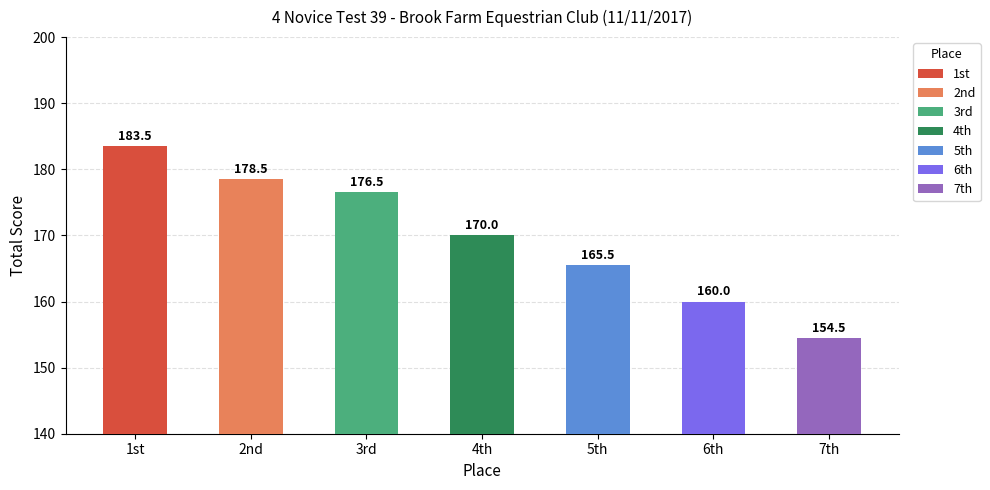

Read the value at 3rd.

176.5